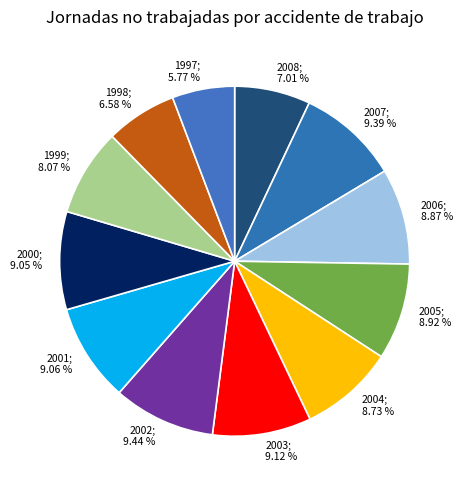

Rank the categories by value from lowest to highest.

1997, 1998, 2008, 1999, 2004, 2006, 2005, 2000, 2001, 2003, 2007, 2002